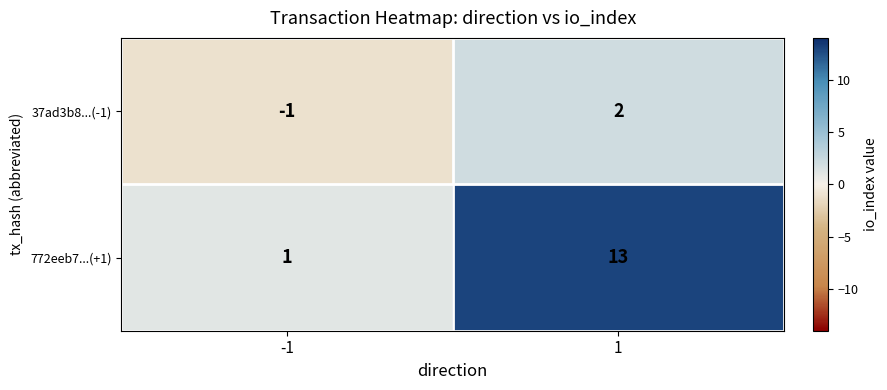

Between -1 and 1, which series saw the biggest shift?

772eeb7...(+1)